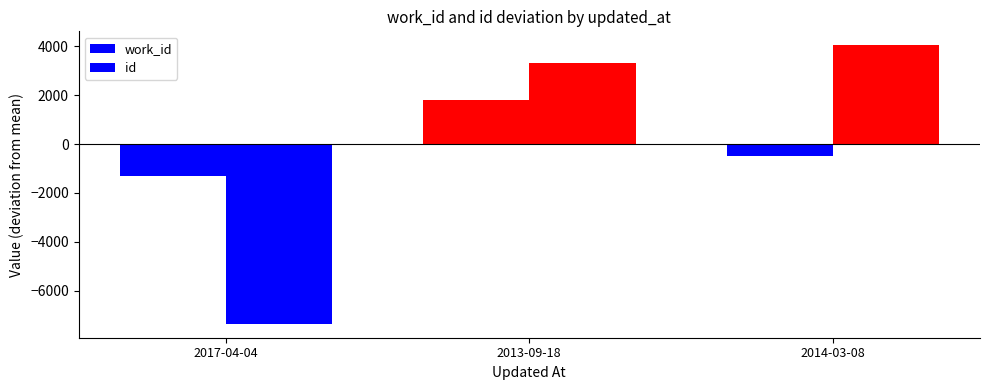

How many bars are there in each group?

2